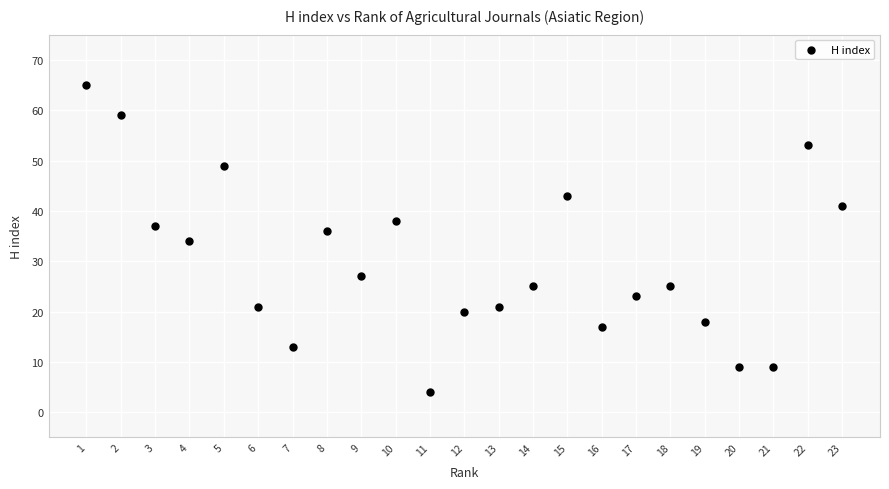

What is the range of Y values (max minus min)?

61